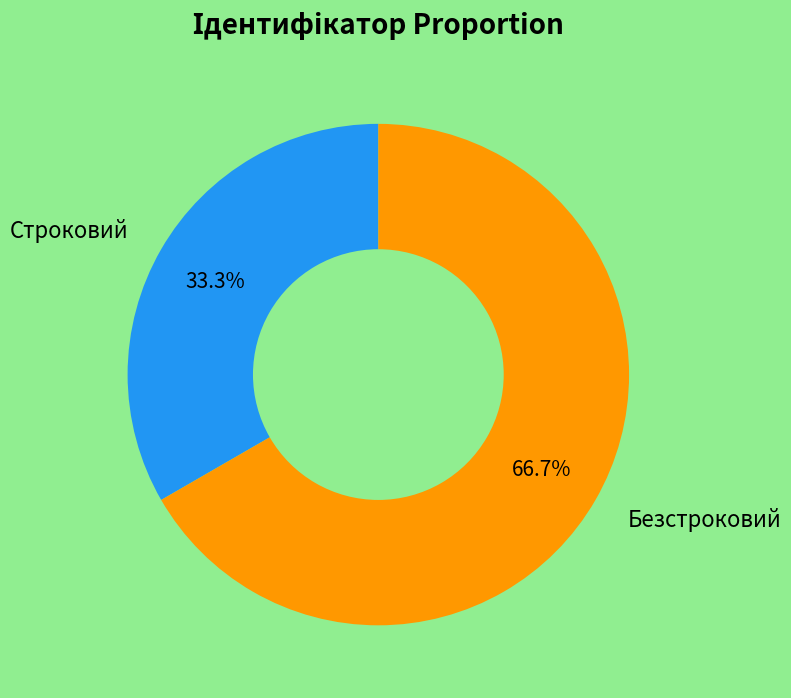

Which slice represents more than half of the pie?

Безстроковий